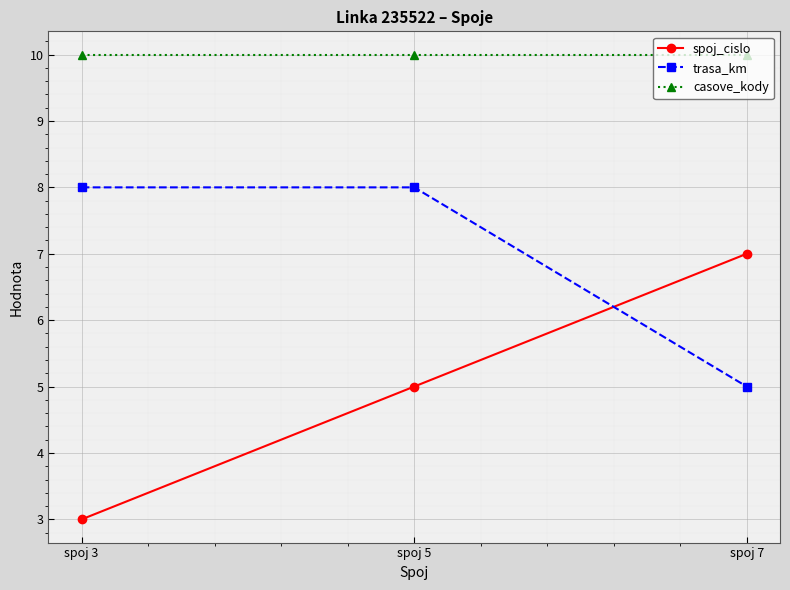

Which category has the lowest value across all series?

spoj 3